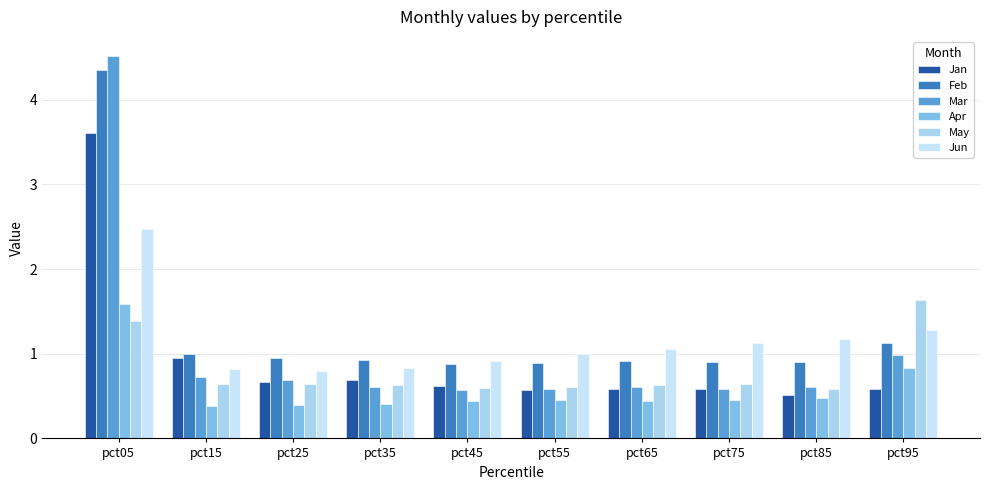

Reading right to left, extract all data points from this chart.

Jan: pct95=0.6	pct85=0.5	pct75=0.6	pct65=0.6	pct55=0.6	pct45=0.6	pct35=0.7	pct25=0.7	pct15=0.9	pct05=3.6
Feb: pct95=1.1	pct85=0.9	pct75=0.9	pct65=0.9	pct55=0.9	pct45=0.9	pct35=0.9	pct25=0.9	pct15=1.0	pct05=4.4
Mar: pct95=1.0	pct85=0.6	pct75=0.6	pct65=0.6	pct55=0.6	pct45=0.6	pct35=0.6	pct25=0.7	pct15=0.7	pct05=4.5
Apr: pct95=0.8	pct85=0.5	pct75=0.5	pct65=0.4	pct55=0.5	pct45=0.4	pct35=0.4	pct25=0.4	pct15=0.4	pct05=1.6
May: pct95=1.6	pct85=0.6	pct75=0.6	pct65=0.6	pct55=0.6	pct45=0.6	pct35=0.6	pct25=0.6	pct15=0.6	pct05=1.4
Jun: pct95=1.3	pct85=1.2	pct75=1.1	pct65=1.1	pct55=1.0	pct45=0.9	pct35=0.8	pct25=0.8	pct15=0.8	pct05=2.5